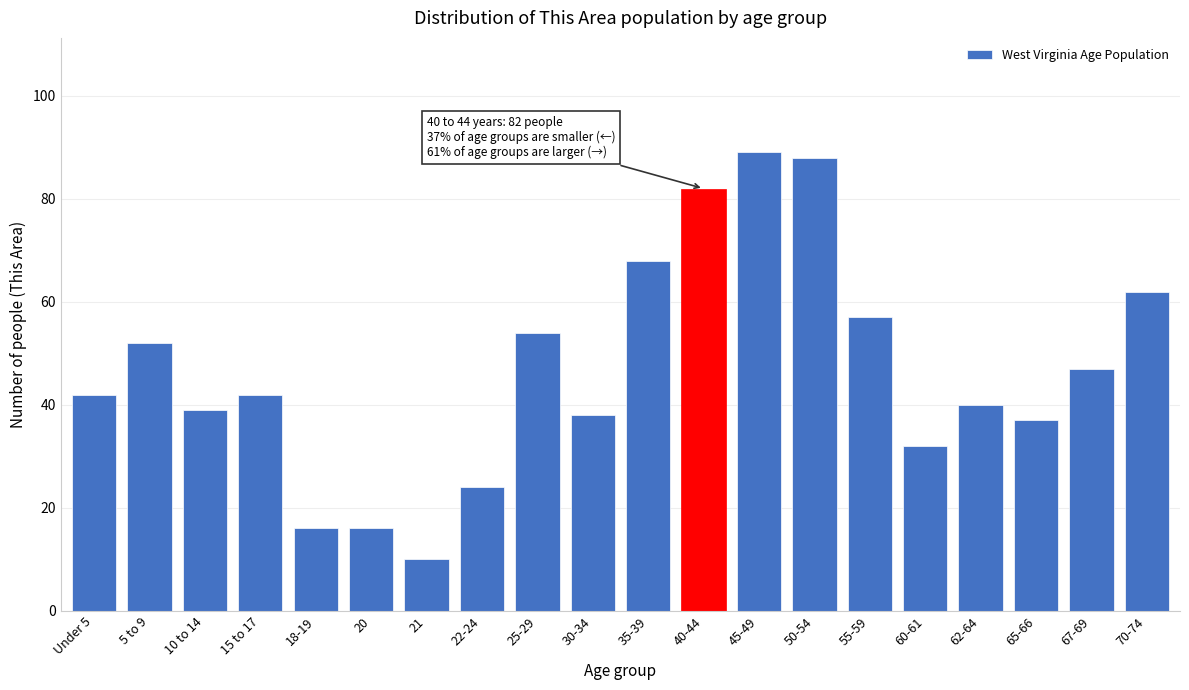

Reading left to right, list all the values displayed in this chart.

Under 5=42	5 to 9=52	10 to 14=39	15 to 17=42	18-19=16	20=16	21=10	22-24=24	25-29=54	30-34=38	35-39=68	40-44=82	45-49=89	50-54=88	55-59=57	60-61=32	62-64=40	65-66=37	67-69=47	70-74=62